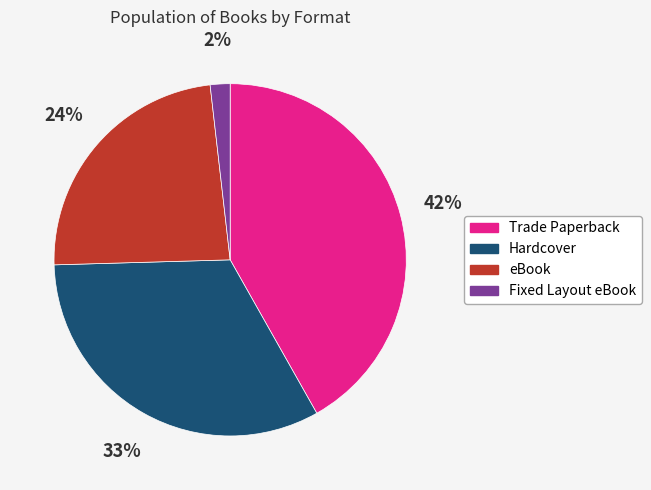

To the nearest percent, what is the difference between the largest and smallest slice percentages?

40%